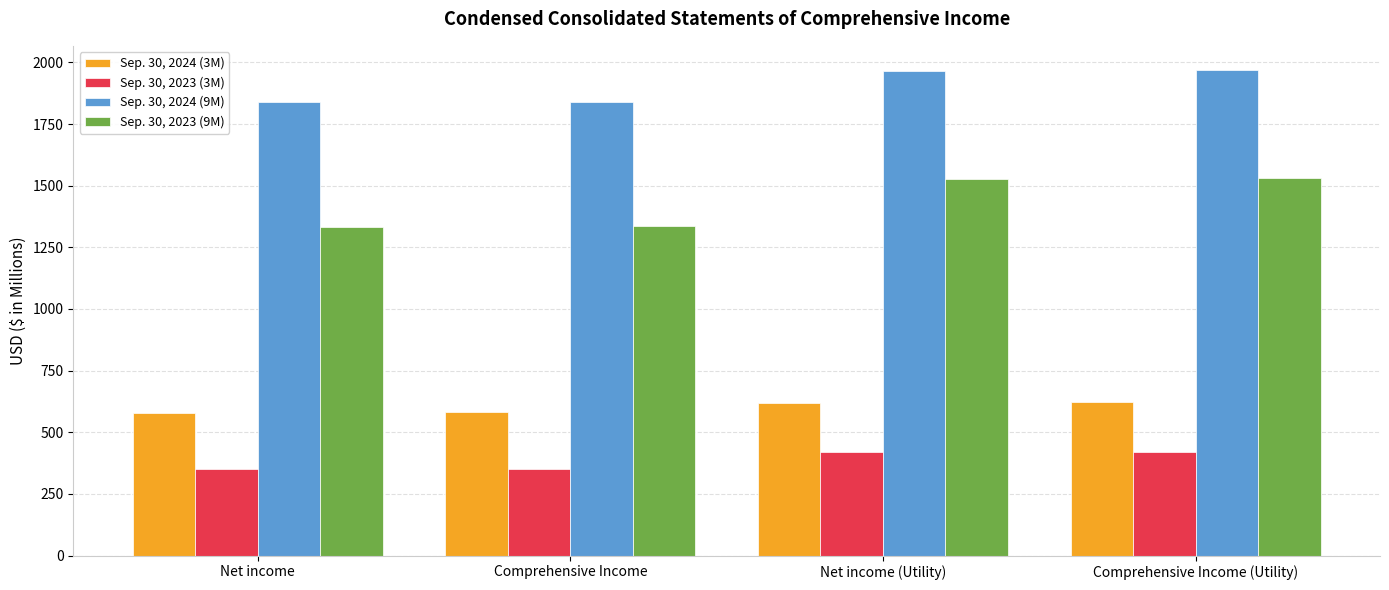

Is the value of Sep. 30, 2023 (9M) at Comprehensive Income (Utility) greater than the value of Sep. 30, 2024 (3M) at Comprehensive Income (Utility)?

Yes